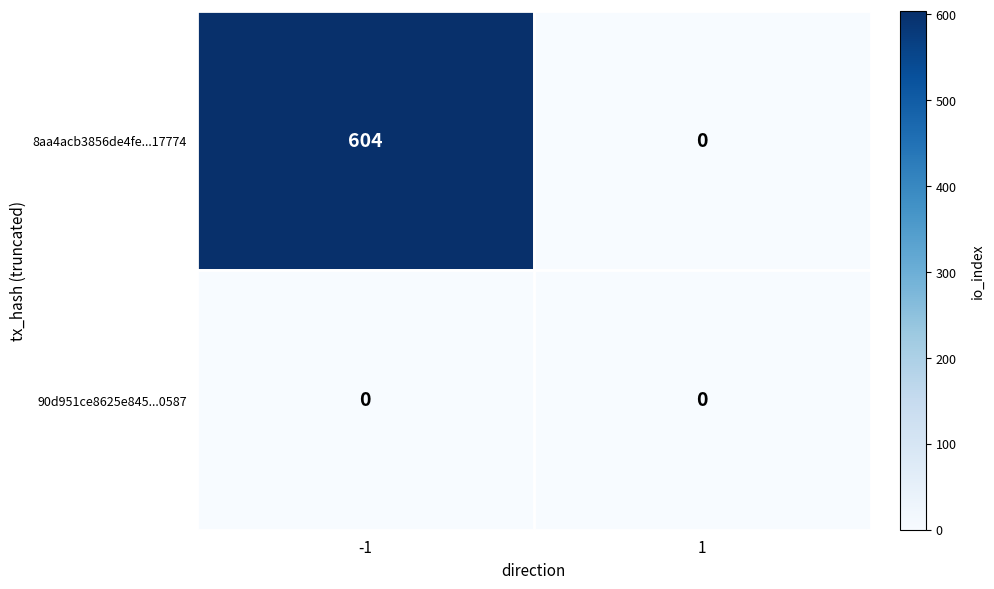

Between -1 and 1, which series saw the biggest shift?

8aa4acb3856de4fe...17774